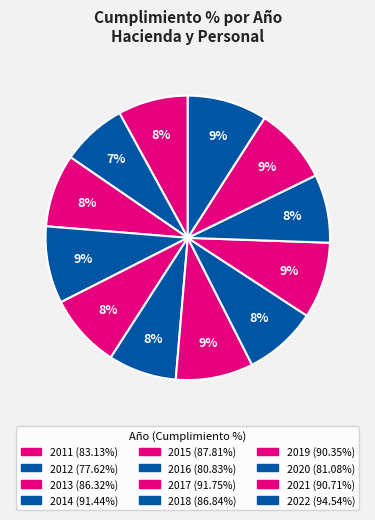

To the nearest percent, what is the difference between the largest and smallest slice percentages?

2%